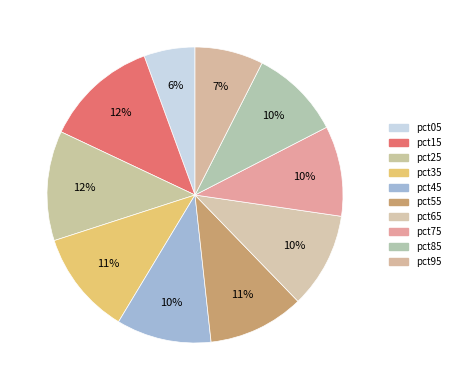

To the nearest percent, what percentage of the pie is pct95?

7%